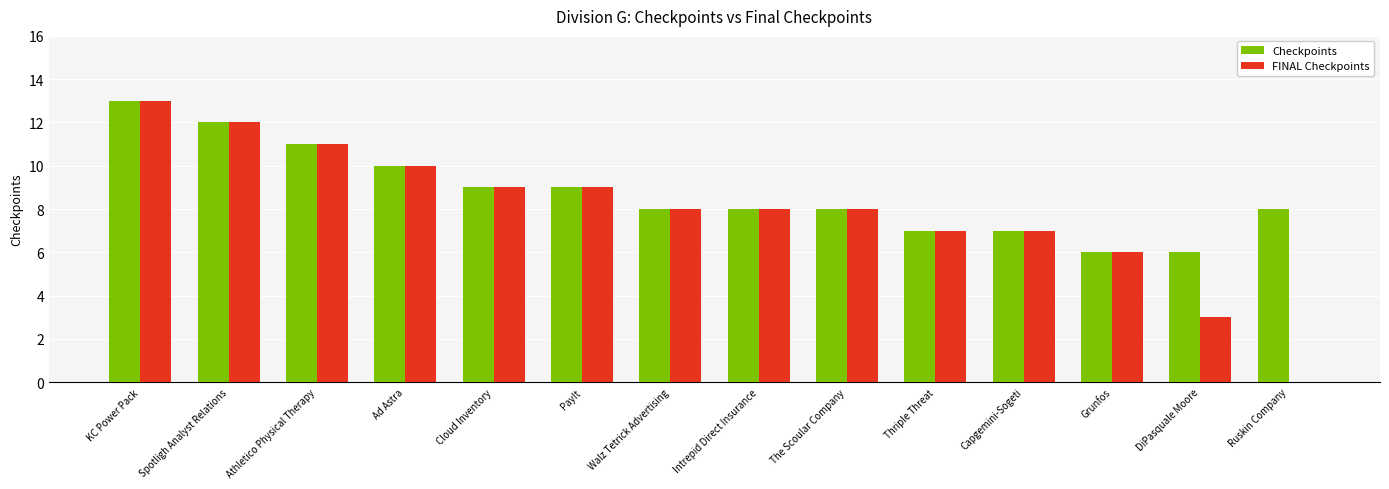

Reading left to right, extract all data points from this chart.

Checkpoints: KC Power Pack=13	Spotligh Analyst Relations=12	Athletico Physical Therapy=11	Ad Astra=10	Cloud Inventory=9	PayIt=9	Walz Tetrick Advertising=8	Intrepid Direct Insurance=8	The Scoular Company=8	Thriple Threat=7	Capgemini-Sogeti=7	Grunfos=6	DiPasquale Moore=6	Ruskin Company=8
FINAL Checkpoints: KC Power Pack=13	Spotligh Analyst Relations=12	Athletico Physical Therapy=11	Ad Astra=10	Cloud Inventory=9	PayIt=9	Walz Tetrick Advertising=8	Intrepid Direct Insurance=8	The Scoular Company=8	Thriple Threat=7	Capgemini-Sogeti=7	Grunfos=6	DiPasquale Moore=3	Ruskin Company=0